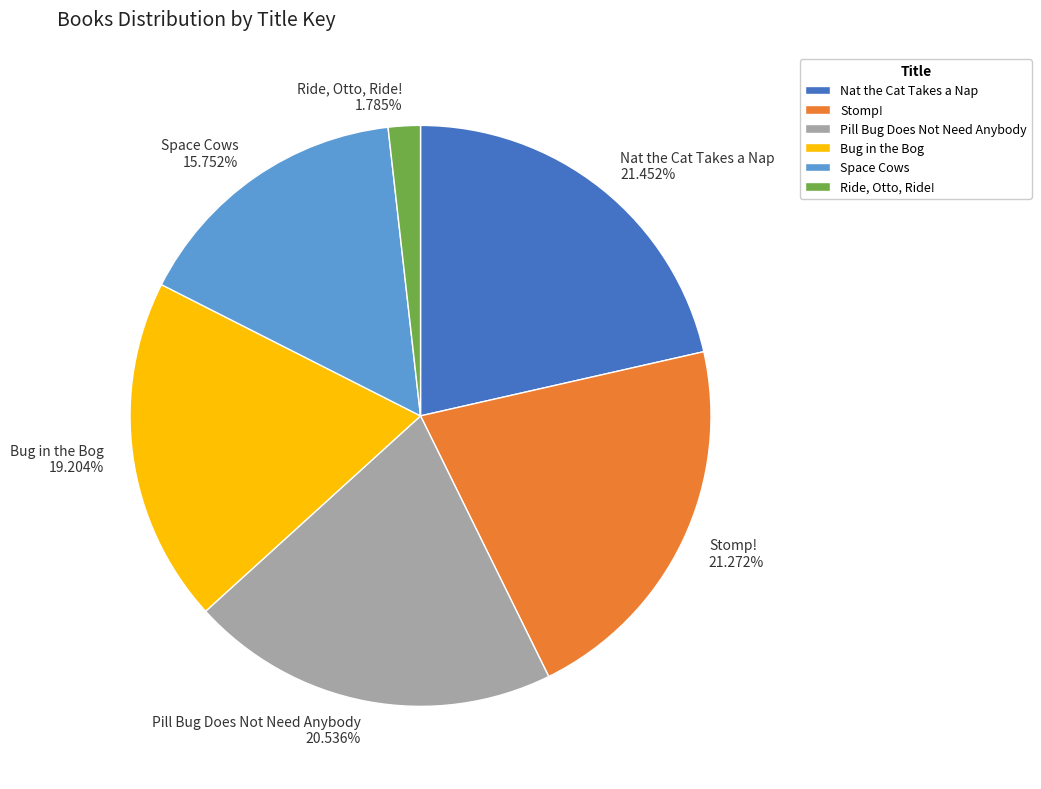

To the nearest percent, what is the difference between the largest and smallest slice percentages?

20%